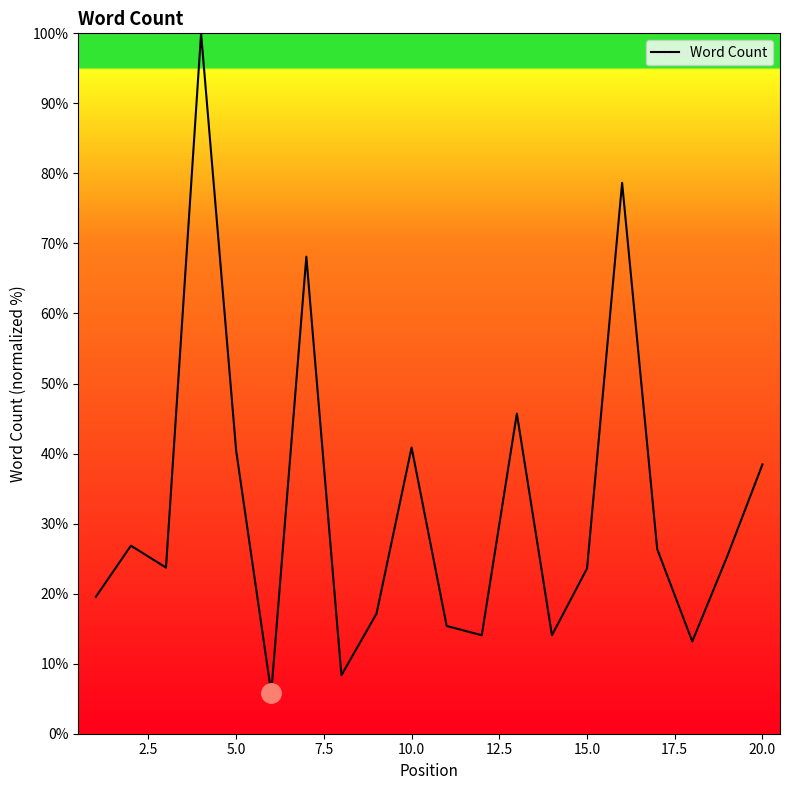

What is the difference between the maximum and minimum values?

94.2